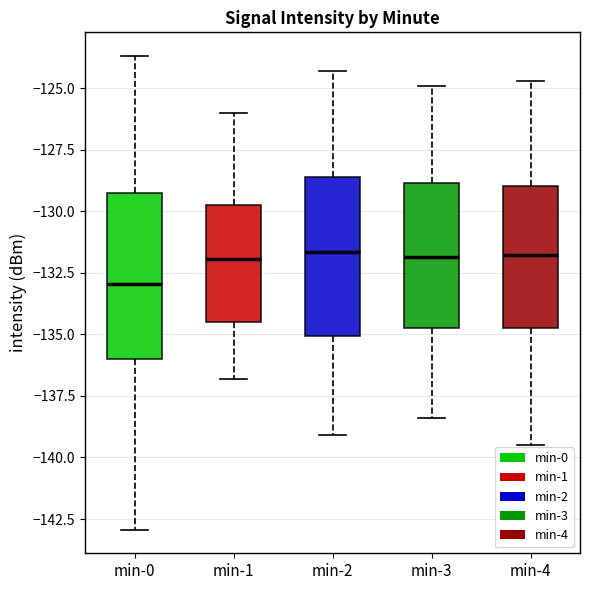

Reading left to right, read every box against the y-axis: the position of its median line, the range the box covers, and the ends of its whiskers. The values are not printed on the chart, so give them approximately, as read against the axis.

min-0: median -133.0, box -136.0 to -129.5, whiskers -143.0 to -123.5
min-1: median -132.0, box -134.5 to -130.0, whiskers -137.0 to -126.0
min-2: median -131.5, box -135.0 to -128.5, whiskers -139.0 to -124.5
min-3: median -132.0, box -134.5 to -129.0, whiskers -138.5 to -125.0
min-4: median -132.0, box -134.5 to -129.0, whiskers -139.5 to -124.5